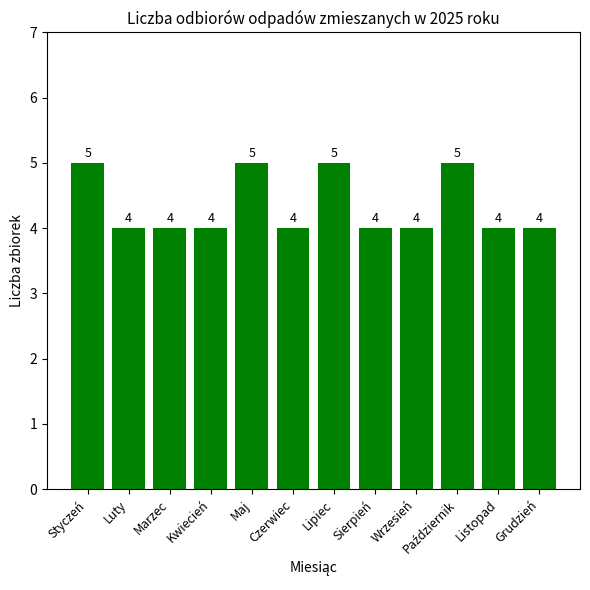

What value does the data have at Marzec?

4